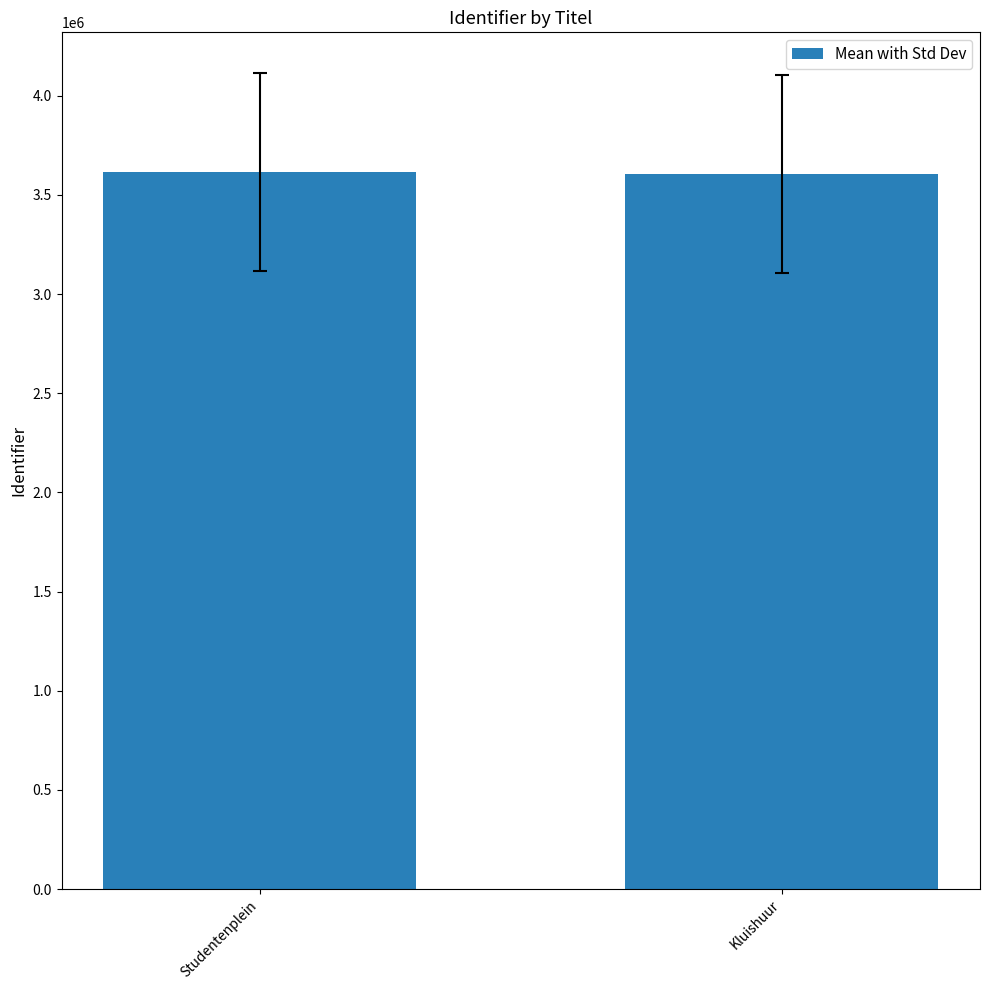

What is the difference between the values at Studentenplein and Kluishuur?

9956